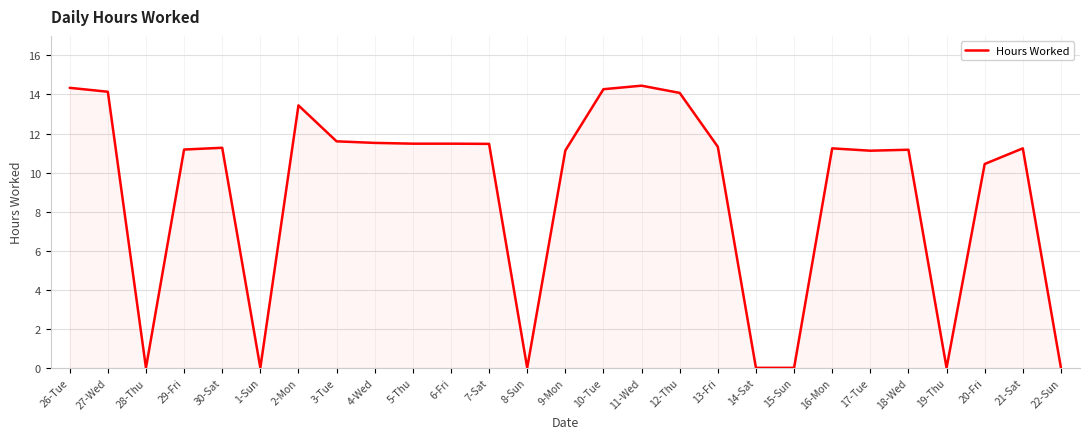

How many series are shown in this chart?

1